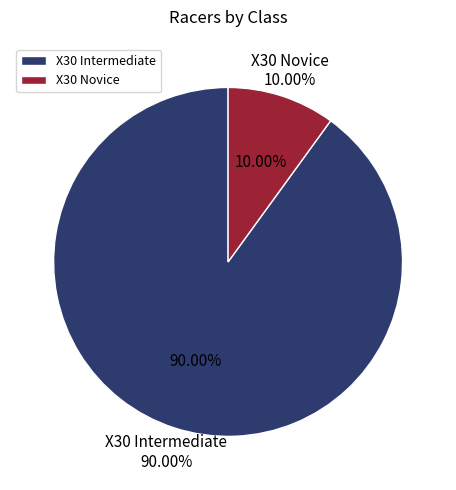

The X30 Intermediate slice represents 85% of the pie. True or false?

False